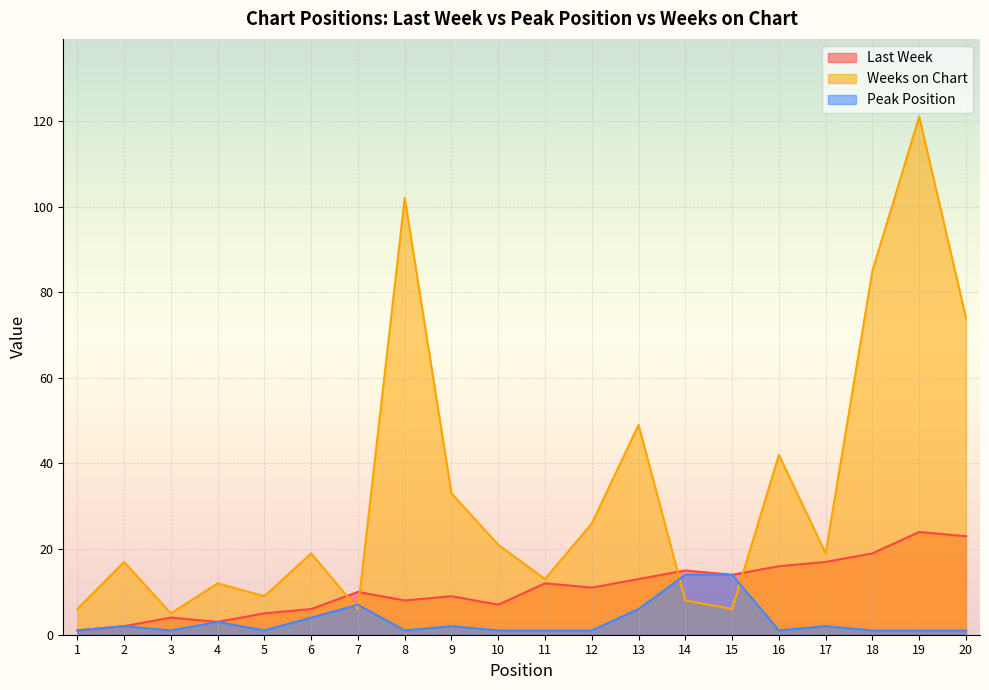

What is the minimum value shown in the chart?

1